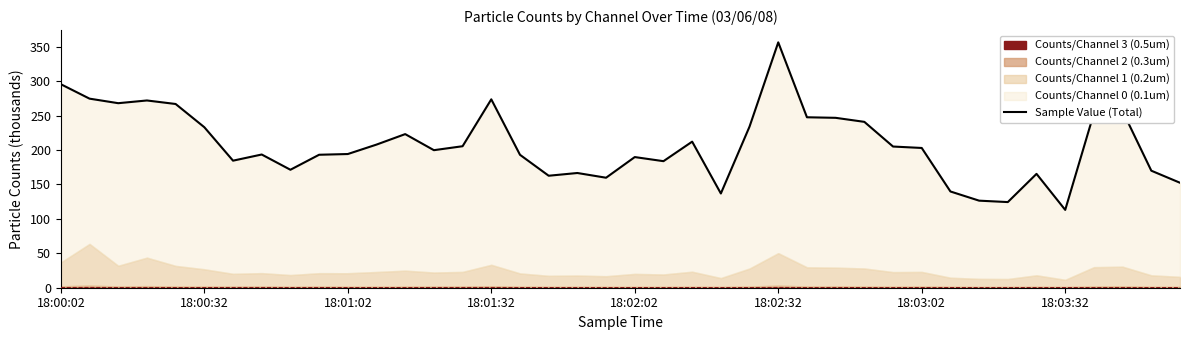

How many points are higher than both their immediate neighbors (excluding endpoints)?

10